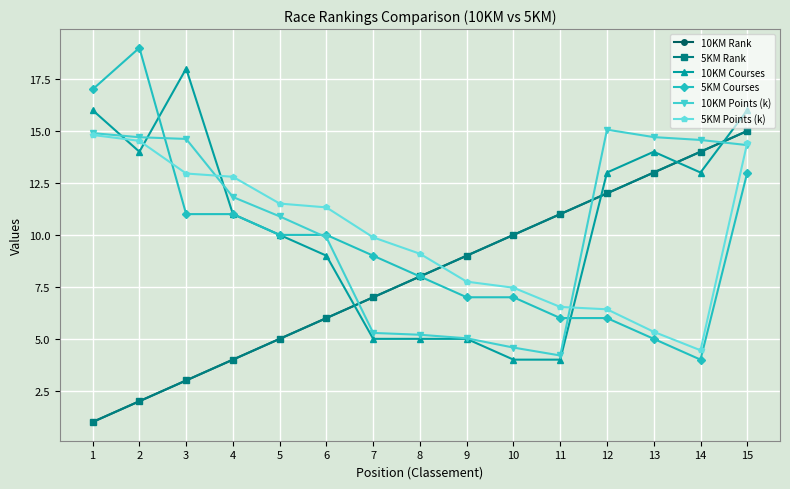

Which category has the highest value across all series?

2